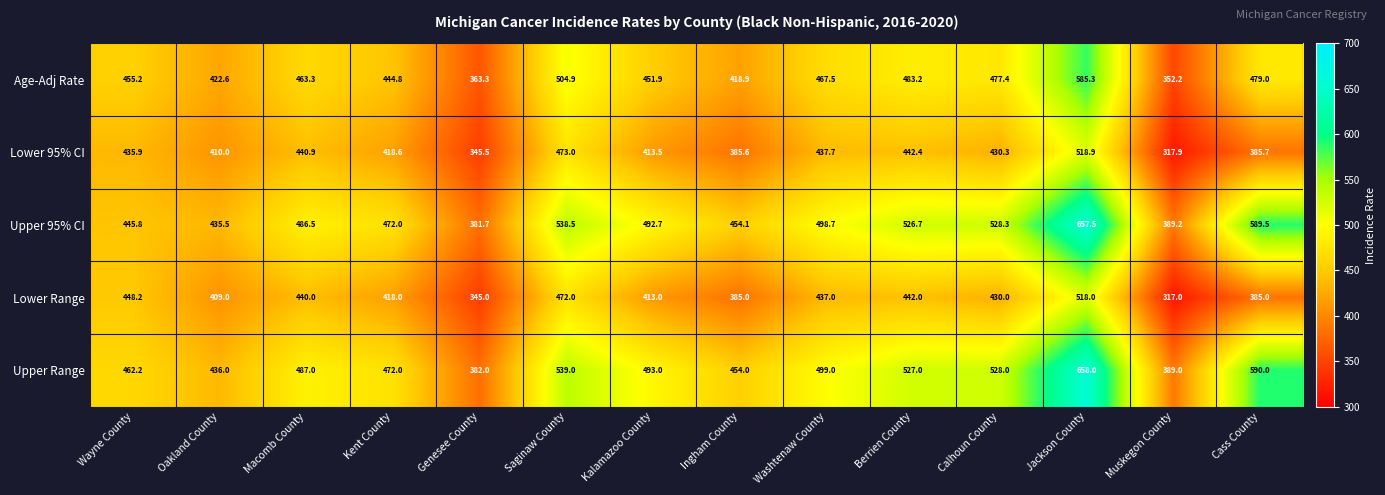

What is the difference between the maximum and minimum values in the Upper Range series?

276.0